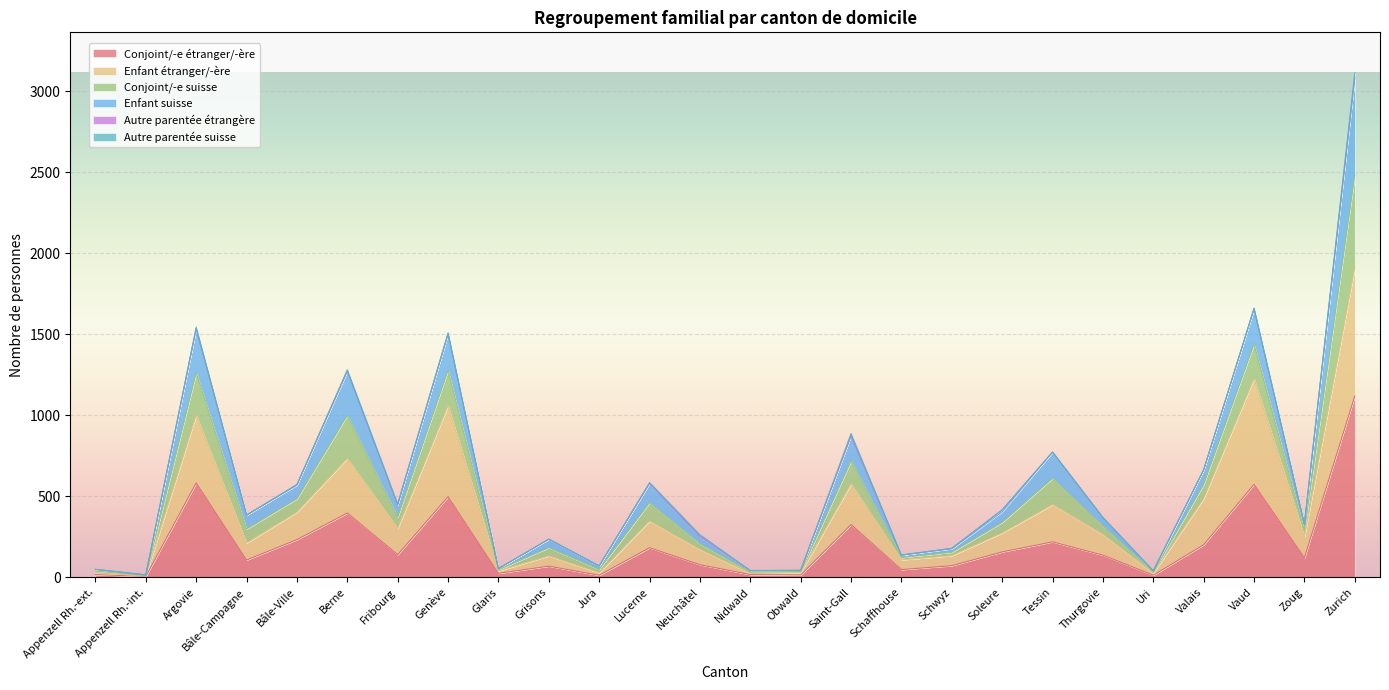

What position from the left is Neuchâtel?

13